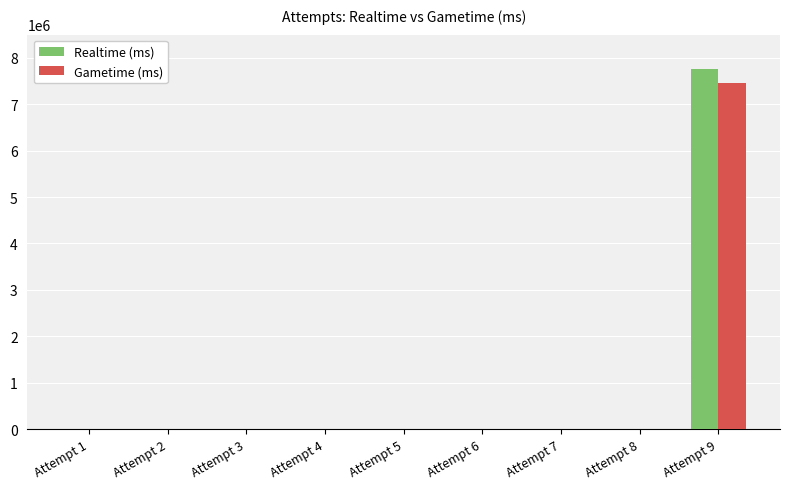

At which category is the sum across all series the highest?

Attempt 9